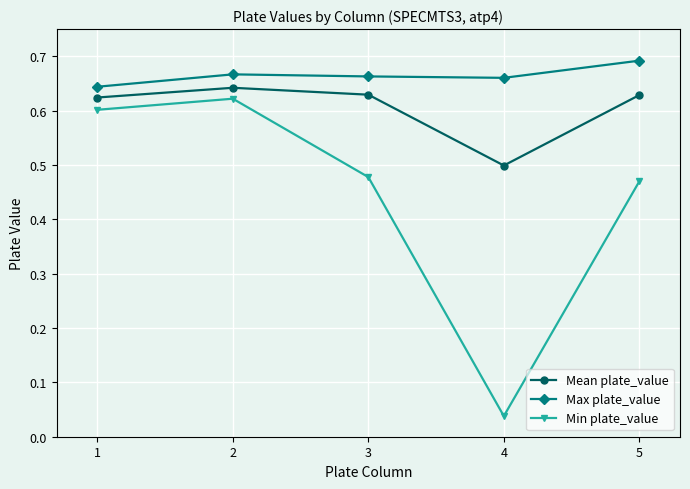

What are all the series names shown in the legend?

Mean plate_value, Max plate_value, Min plate_value